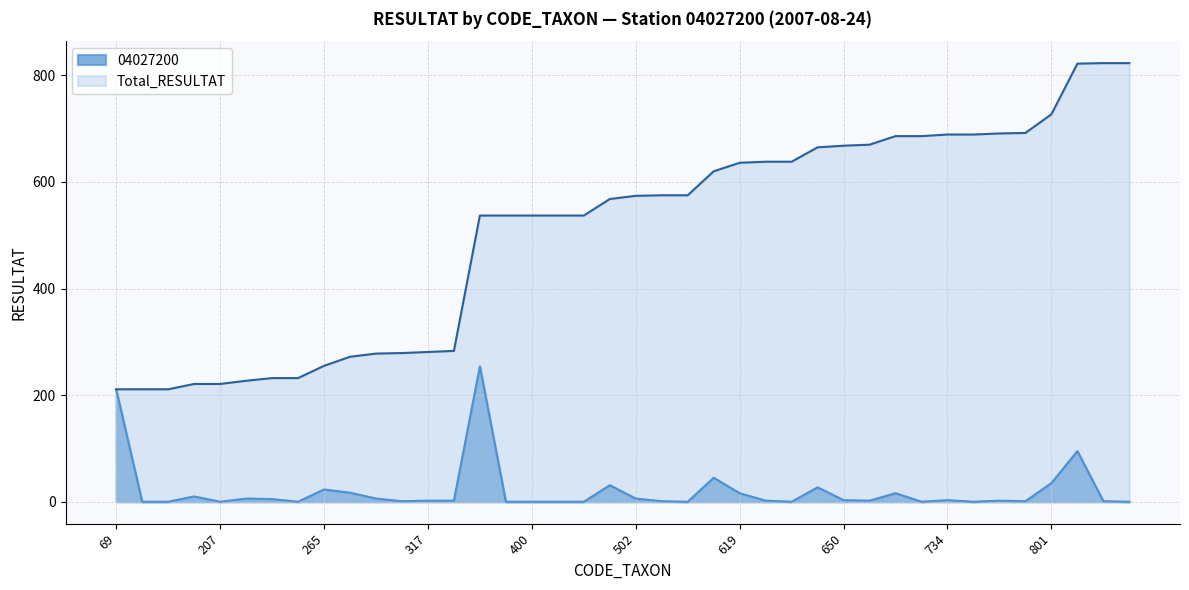

Which series changed the most between 156 and 421?

Total_RESULTAT